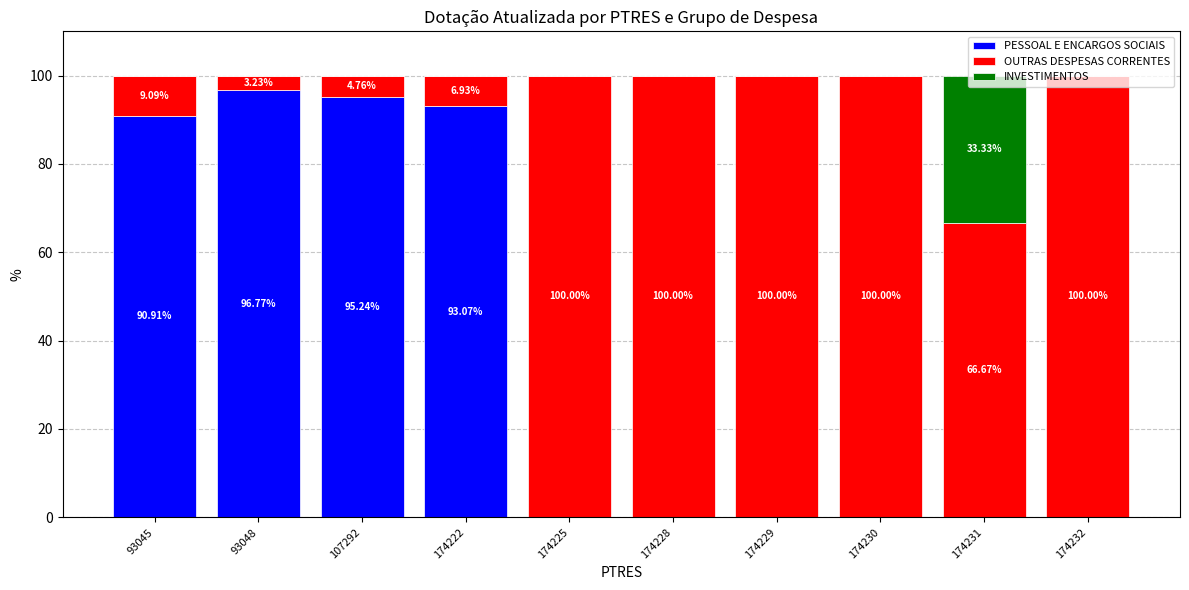

What is the total value across all series at 174230?

100.0